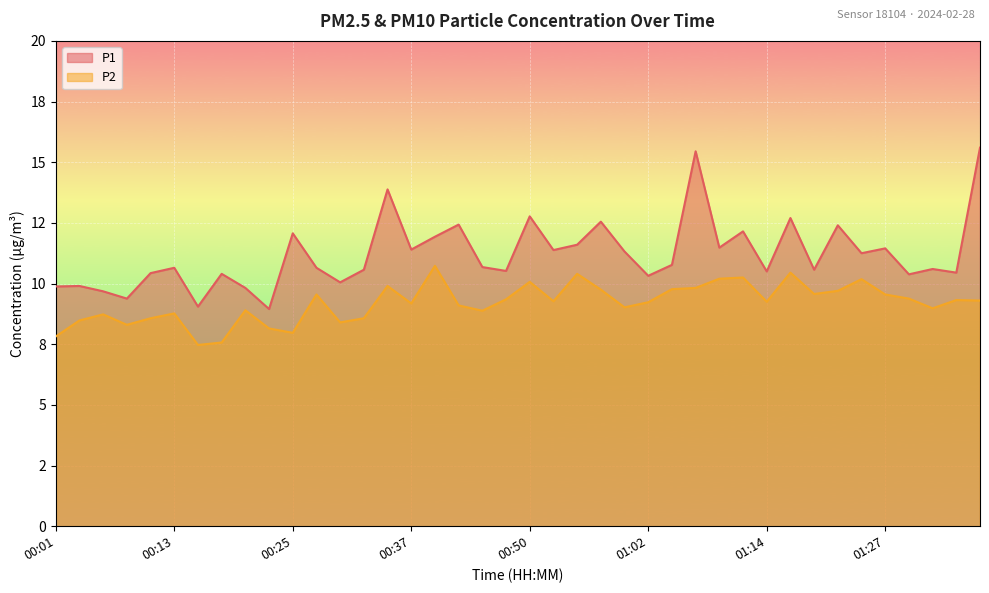

What position from the right is 00:55?

18